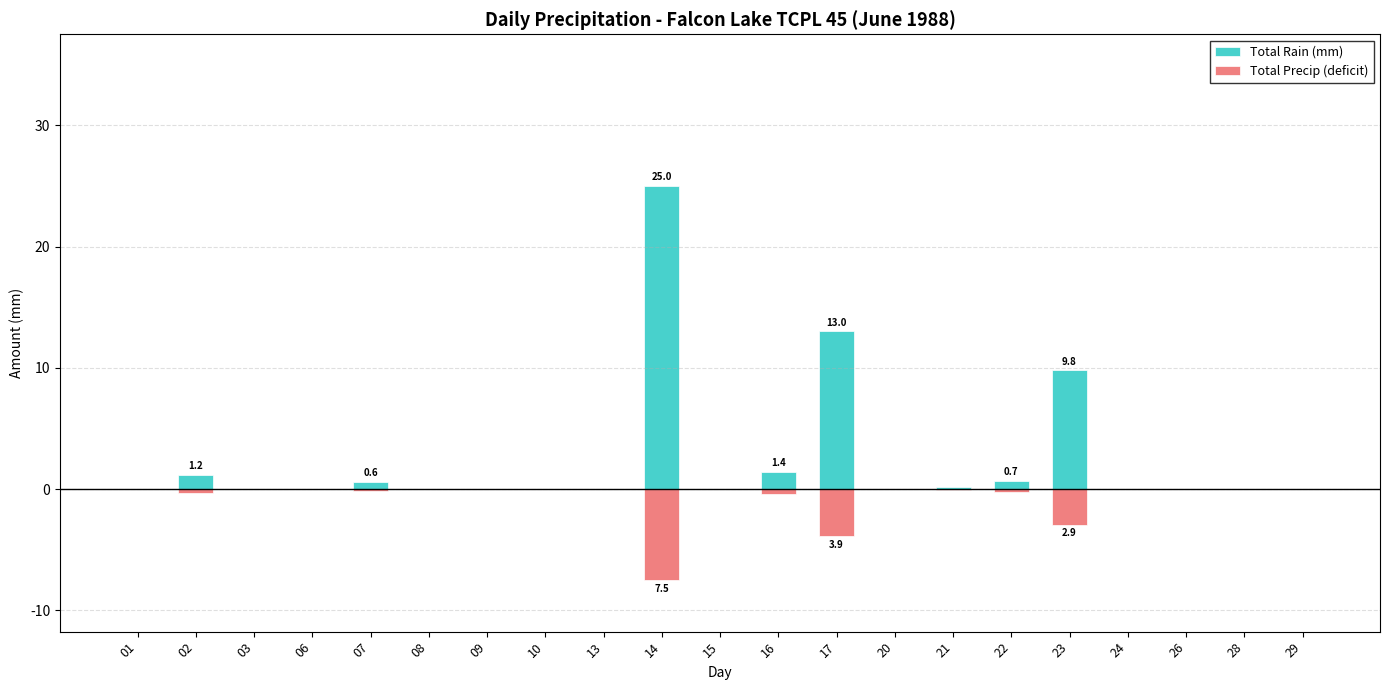

What value does the Total Rain (mm) series have at 14?

25.0